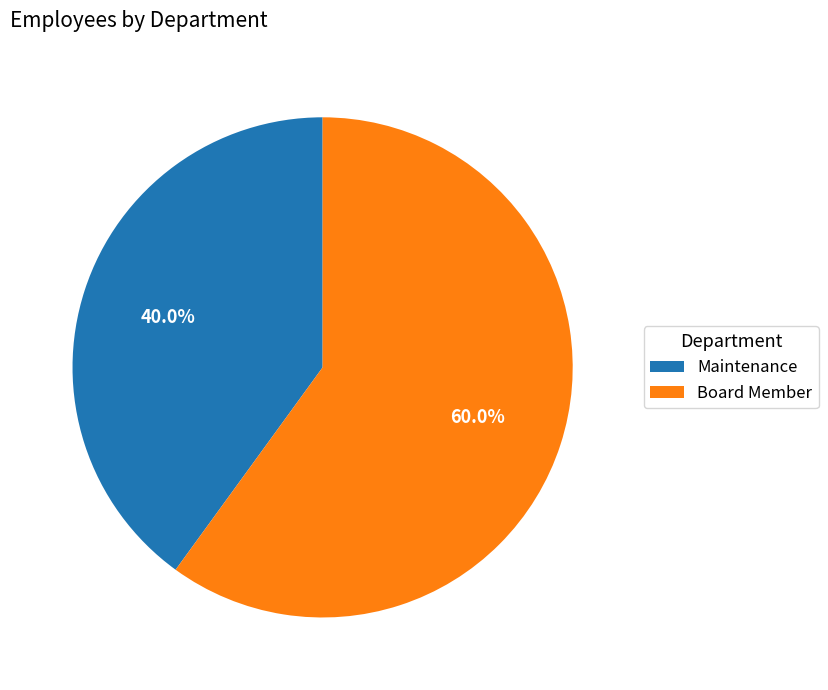

Does Maintenance represent more than half of the total?

No